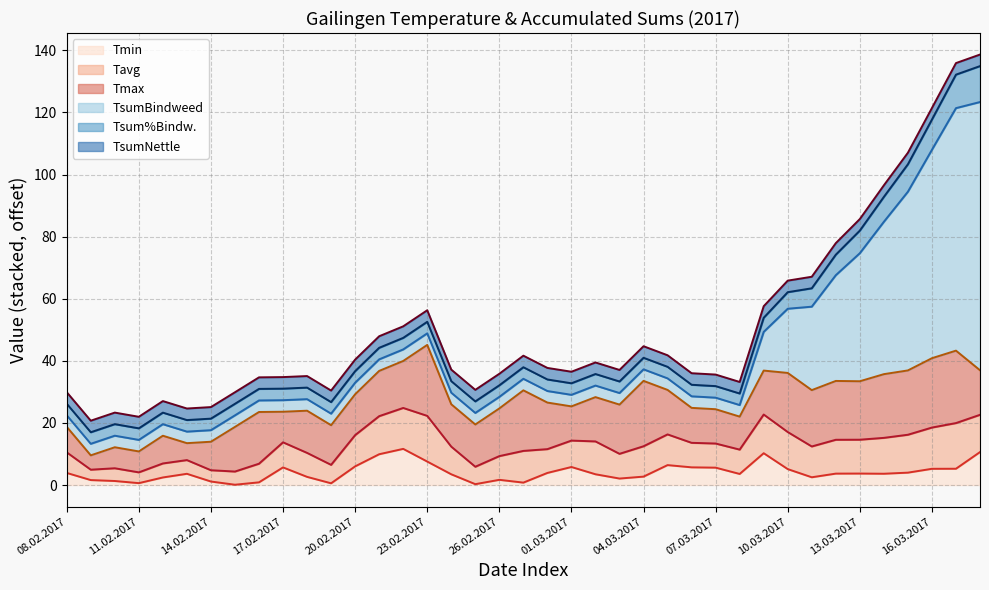

What position from the left is 19.02.2017?

12